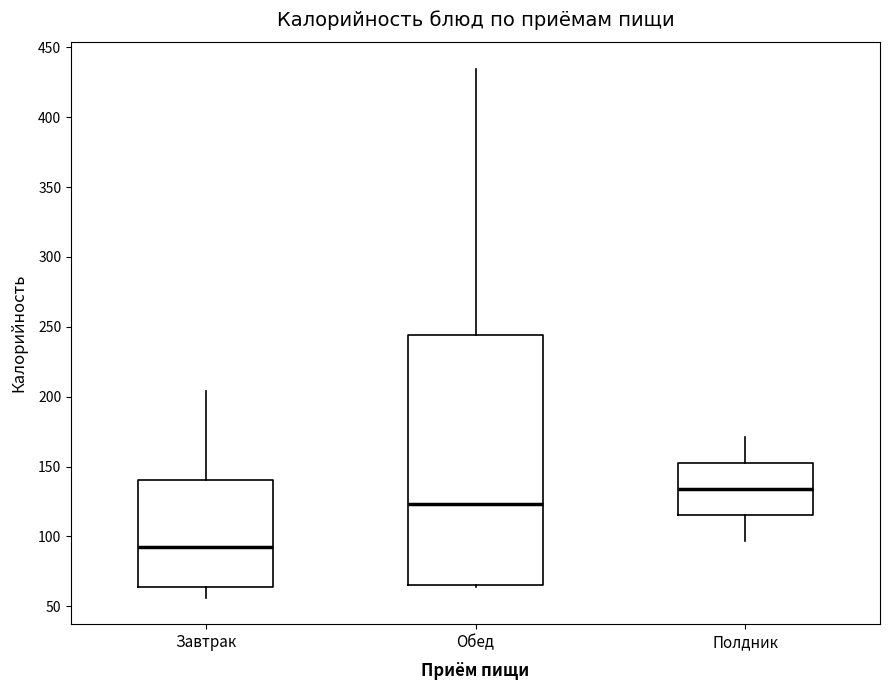

Where does the upper whisker of the box for Завтрак end on the y-axis? The values are not printed on the chart, so give them approximately, as read against the axis.

205